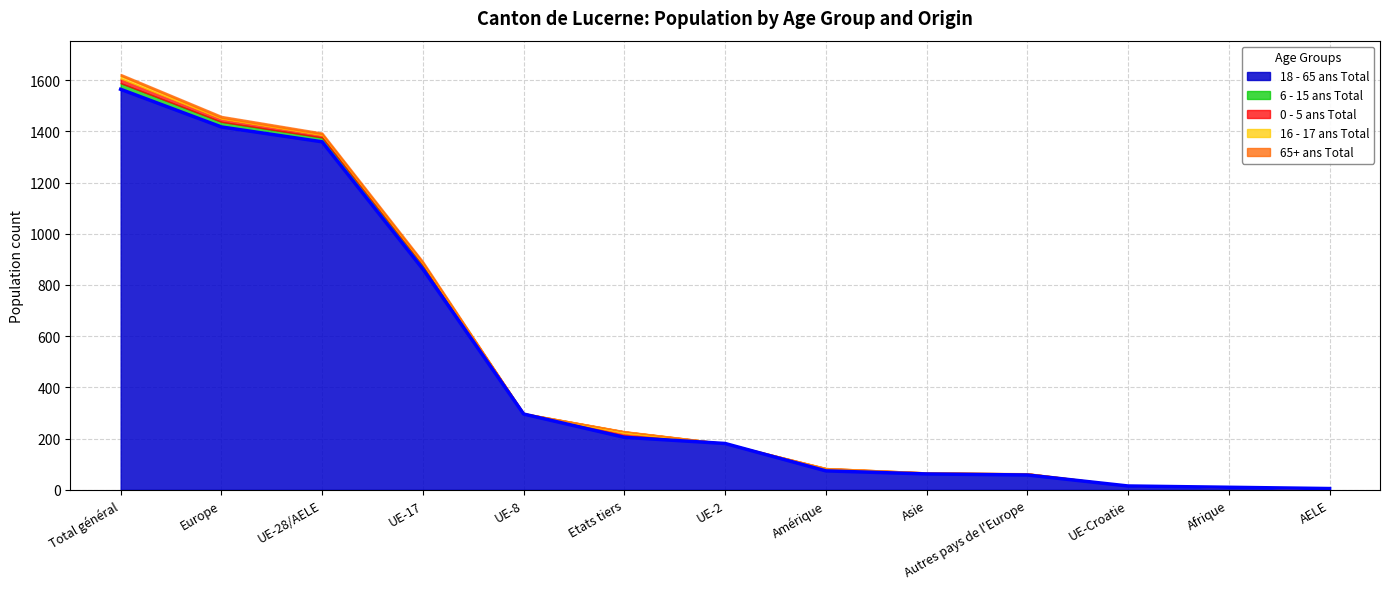

At which label does 18 - 65 ans Total reach its peak?

Total général